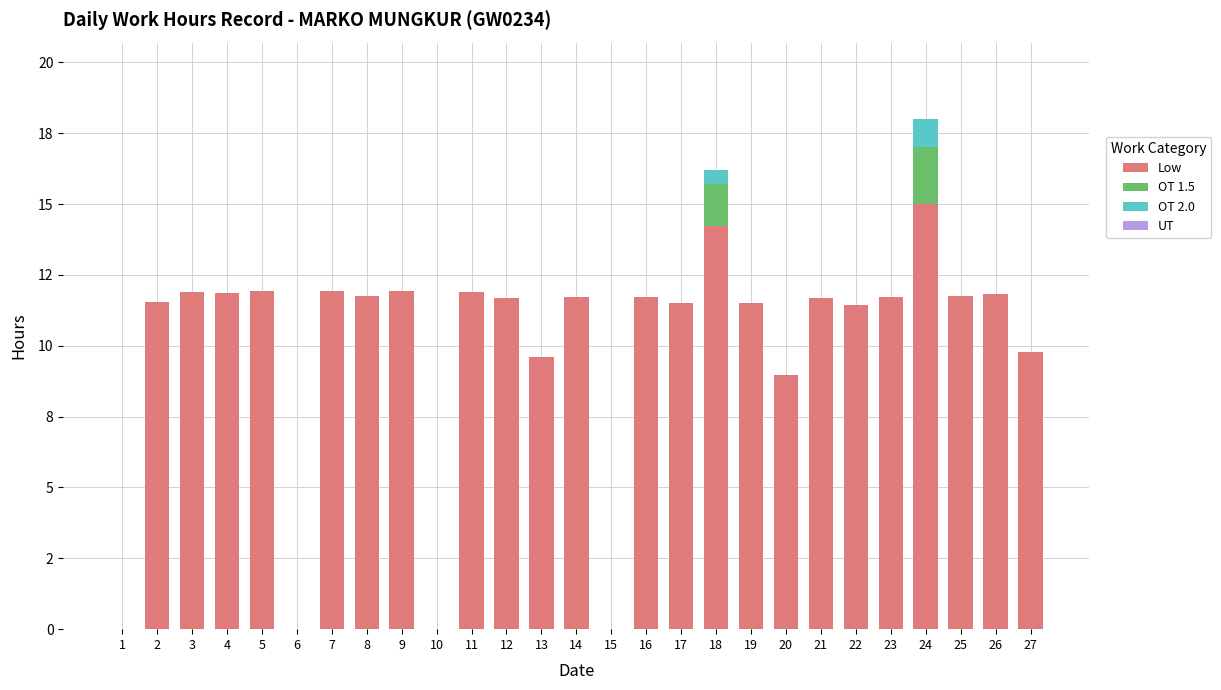

List the labels in order of OT 2.0 value, largest first.

24, 18, 1, 2, 3, 4, 5, 6, 7, 8, 9, 10, 11, 12, 13, 14, 15, 16, 17, 19, 20, 21, 22, 23, 25, 26, 27